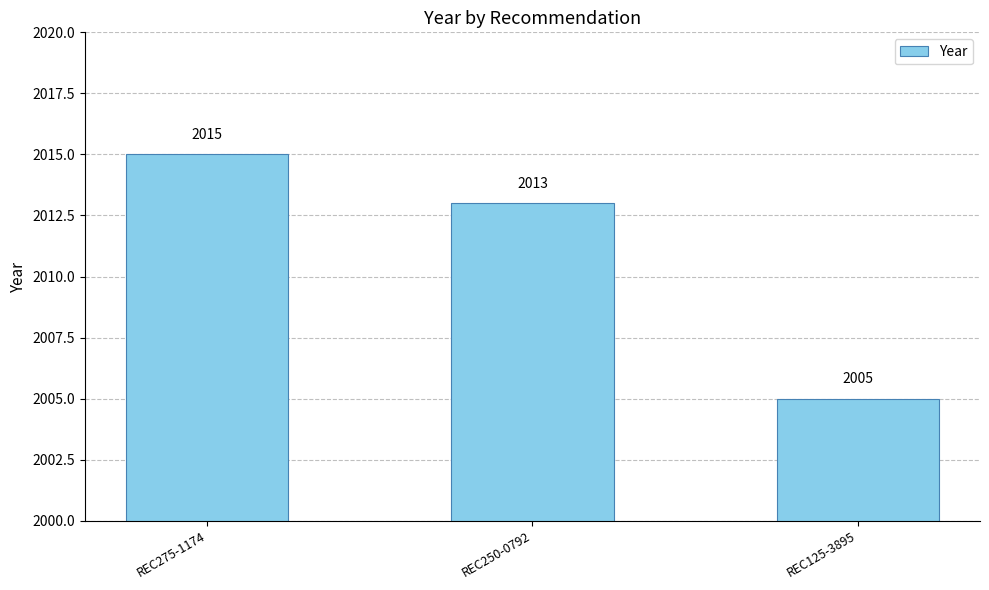

What is the difference between the maximum and minimum values?

10